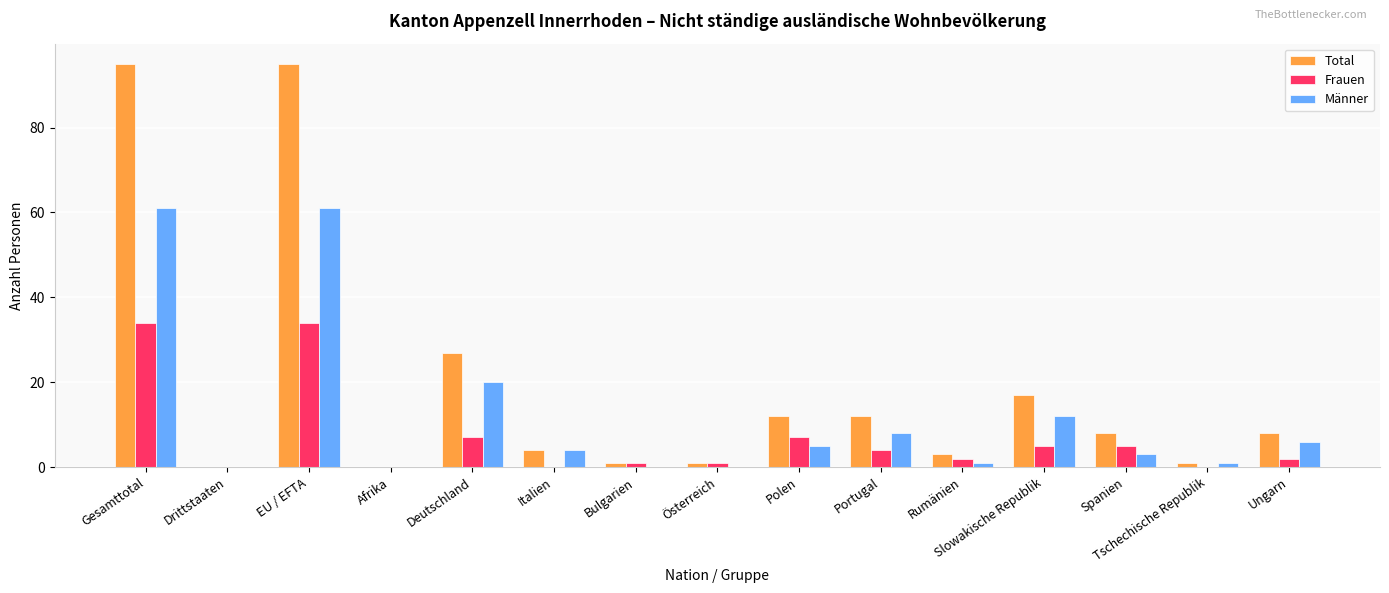

What is the sum of the Frauen values at Polen and Italien?

7